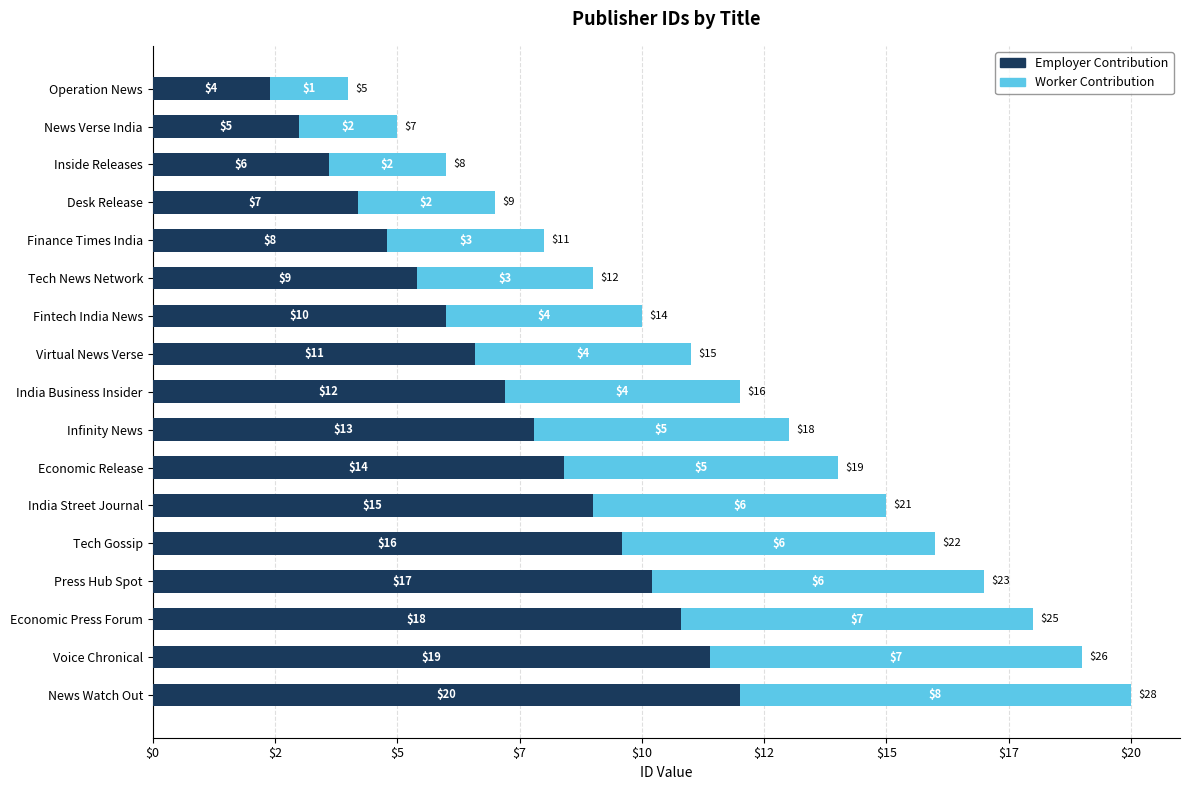

What is the value of the Employer Contribution bar at the 11th from the left?

14.0